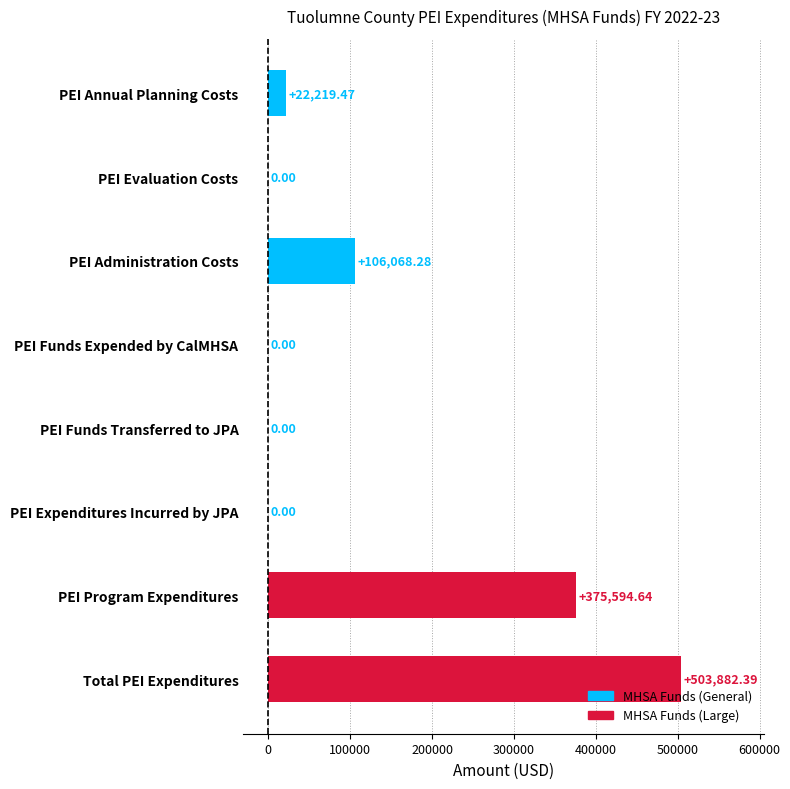

Where is the data nearest to the value 251941?

PEI Program Expenditures